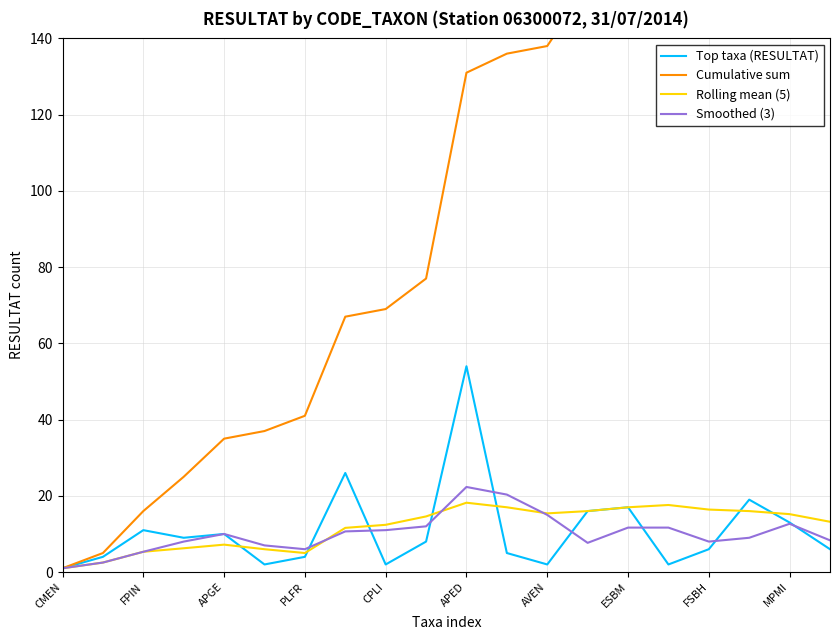

Between 11 and 13, which is larger?

13